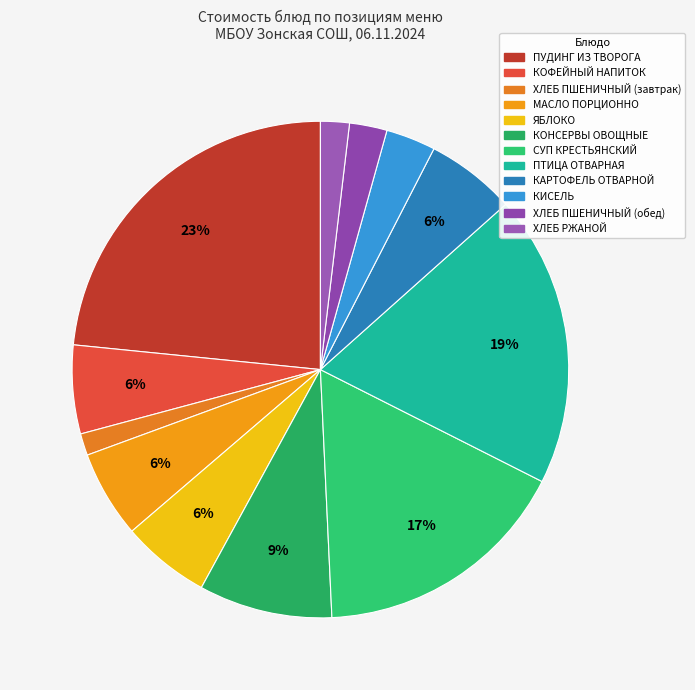

To the nearest percent, what percentage of the pie is КАРТОФЕЛЬ ОТВАРНОЙ?

6%